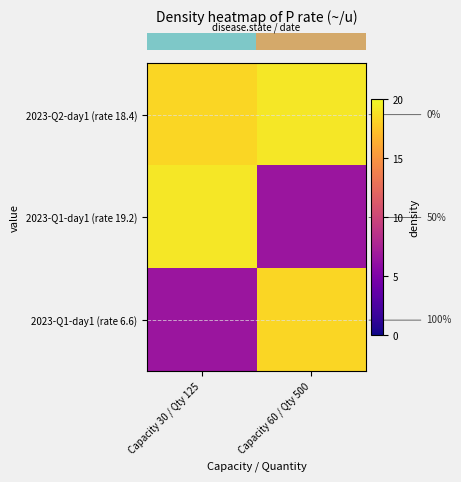

How many categories are shown in the chart?

2